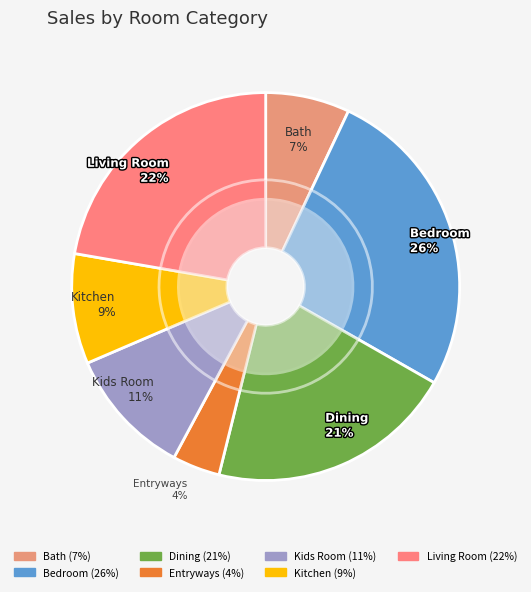

To the nearest percent, what percentage of the pie is Living Room?

22%